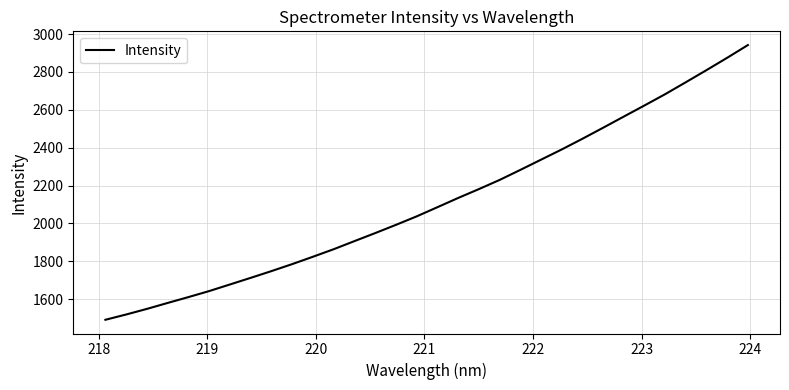

What is the smallest value displayed?

1491.1